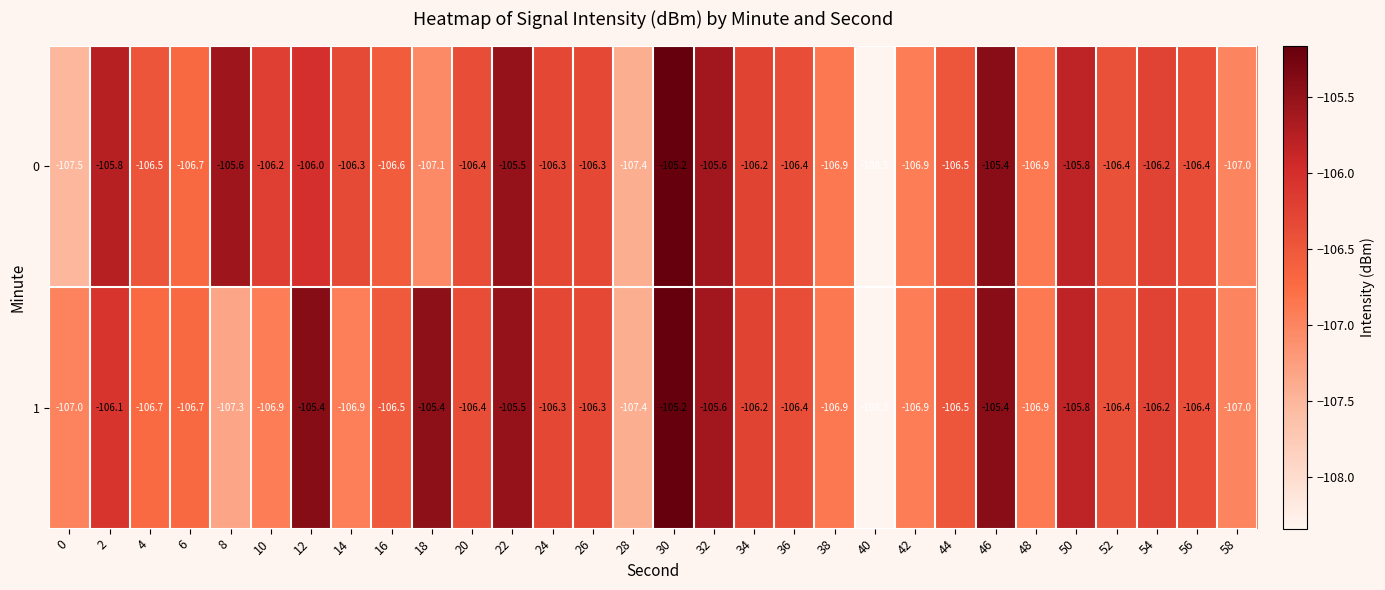

What is the total value across all series at 26?

-212.6